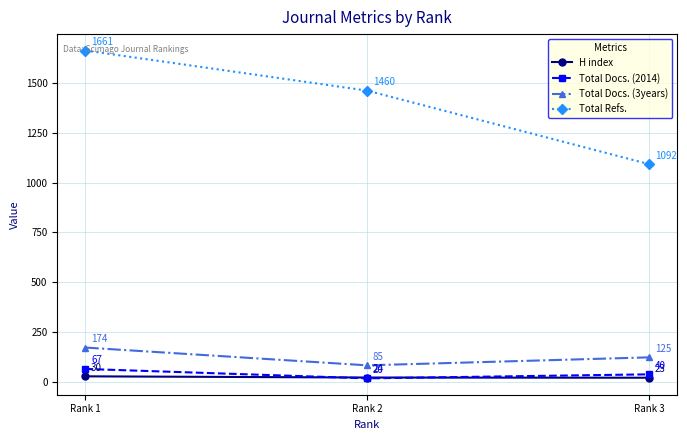

At how many categories does at least one series exceed 134?

3